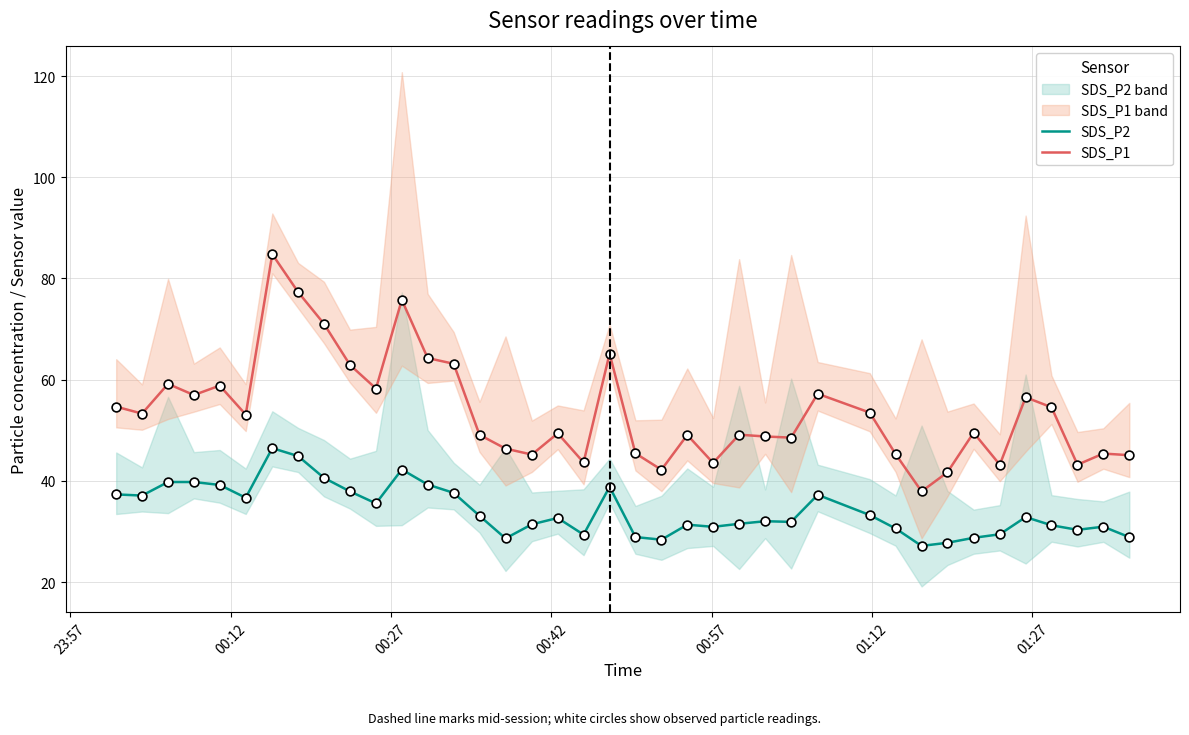

At how many categories does at least one series exceed 81?

1